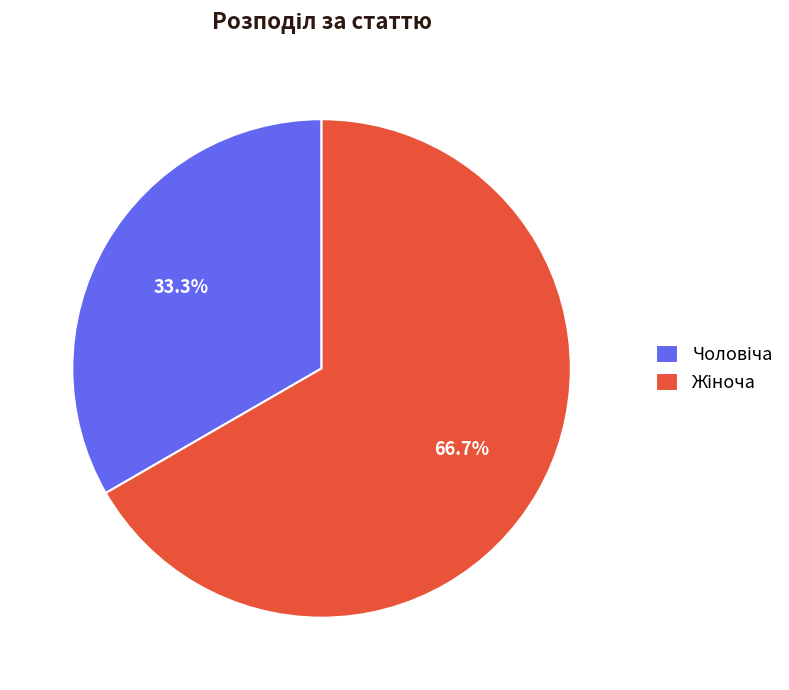

Does any single category account for the majority?

Yes